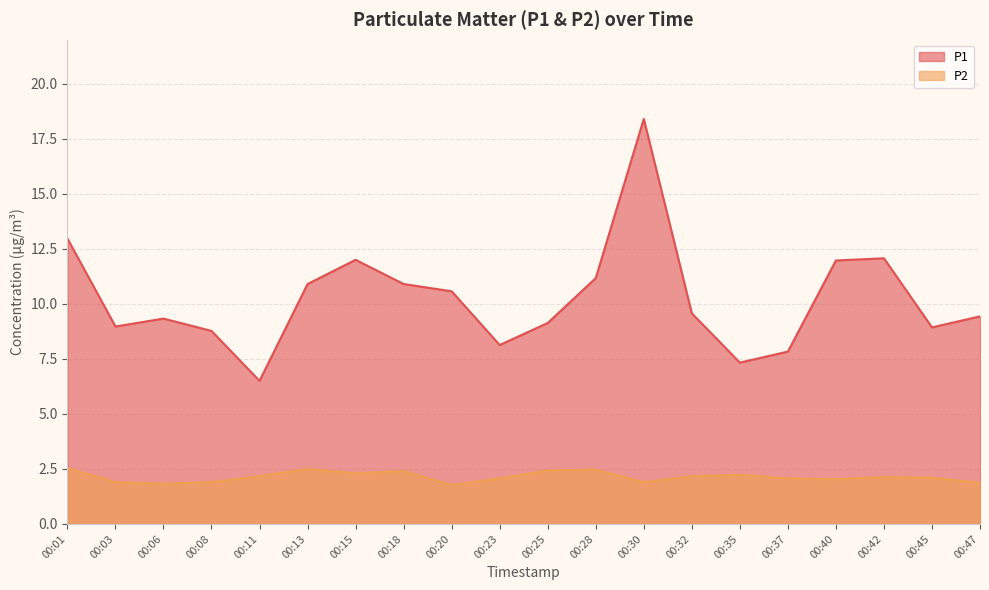

Reading left to right, what are all the values shown in this chart?

P1: 13.0	9.0	9.3	8.8	6.5	10.9	12.0	10.9	10.6	8.1	9.1	11.2	18.4	9.6	7.3	7.8	12.0	12.1	8.9	9.4
P2: 2.5	1.9	1.8	1.9	2.2	2.5	2.3	2.4	1.8	2.1	2.4	2.5	1.9	2.2	2.2	2.1	2.0	2.1	2.1	1.9